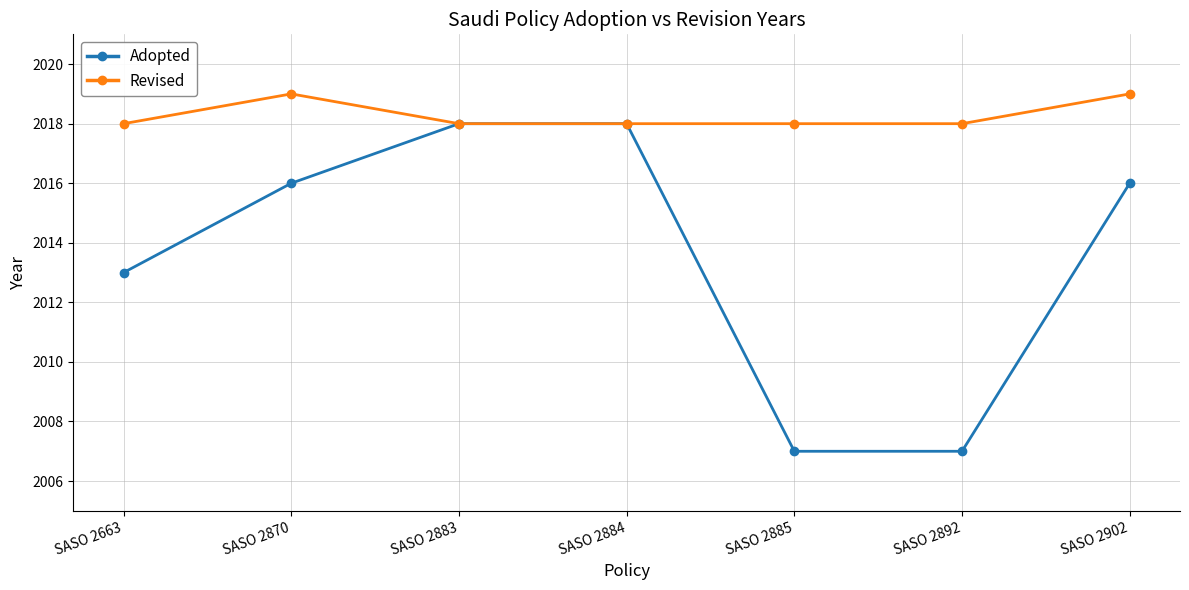

What is the approximate value of Adopted at SASO 2902, to the nearest 5?

2015